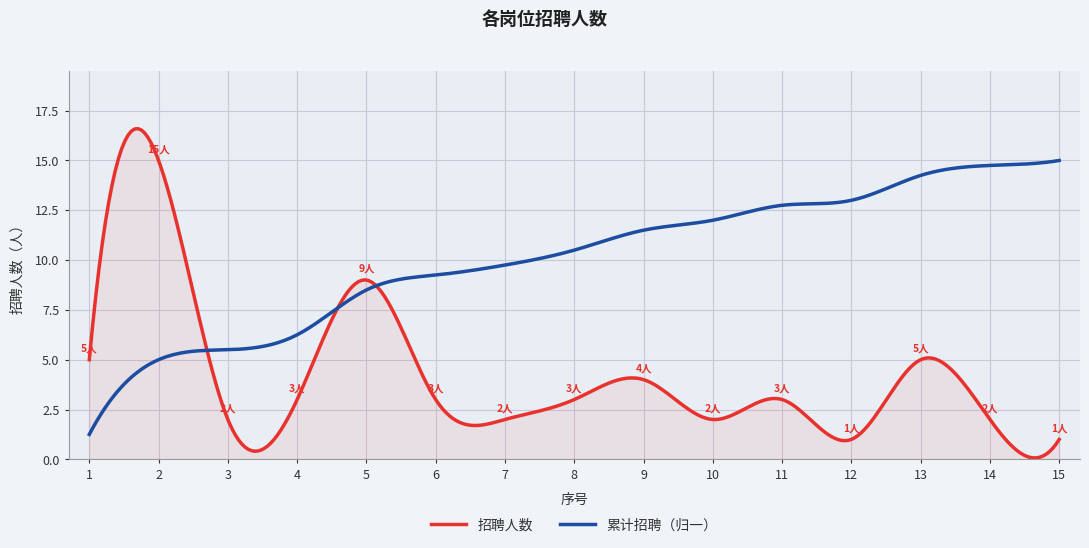

What is the highest value of the 累计招聘（归一） series?

15.0